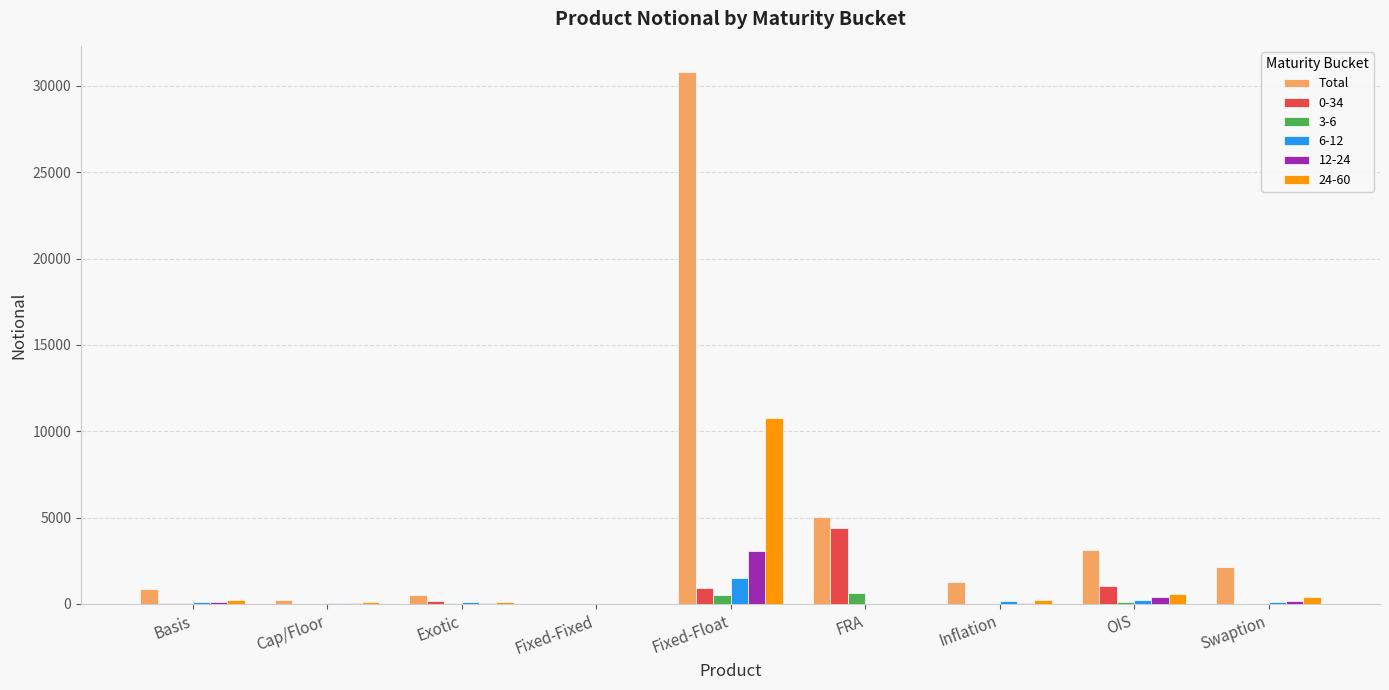

What is the sum of all Total values?

43905